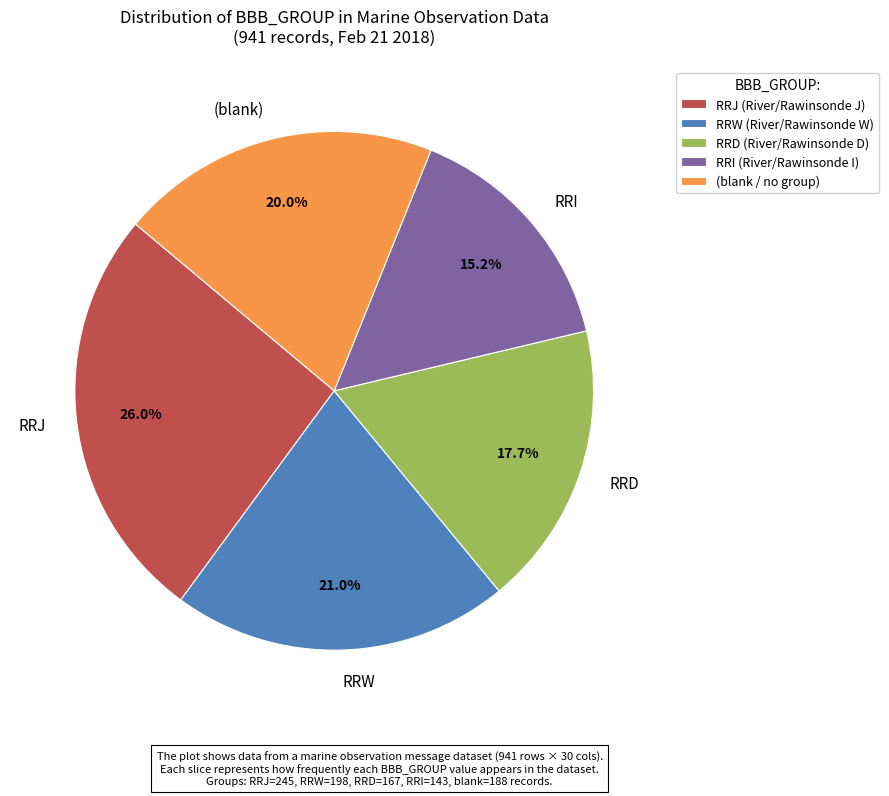

What is the total percentage of RRD and (blank)?

37.7%